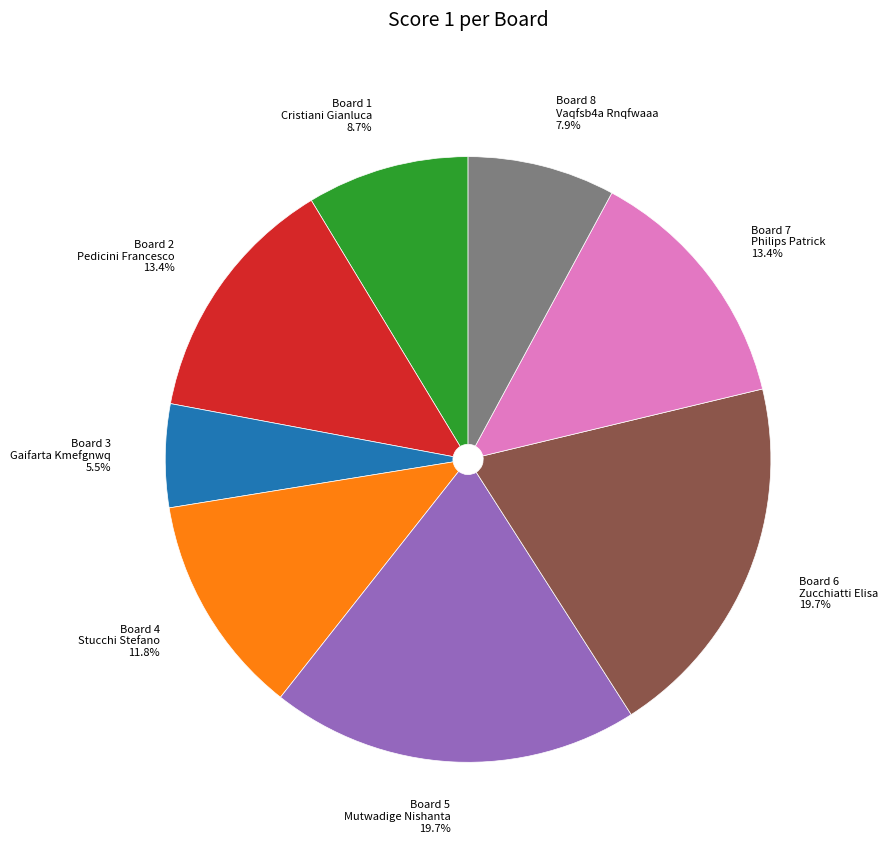

What is the ratio of the value at Board 8 Vaqfsb4a Rnqfwaaa 7.9% to the value at Board 4 Stucchi Stefano 11.8%?

0.7